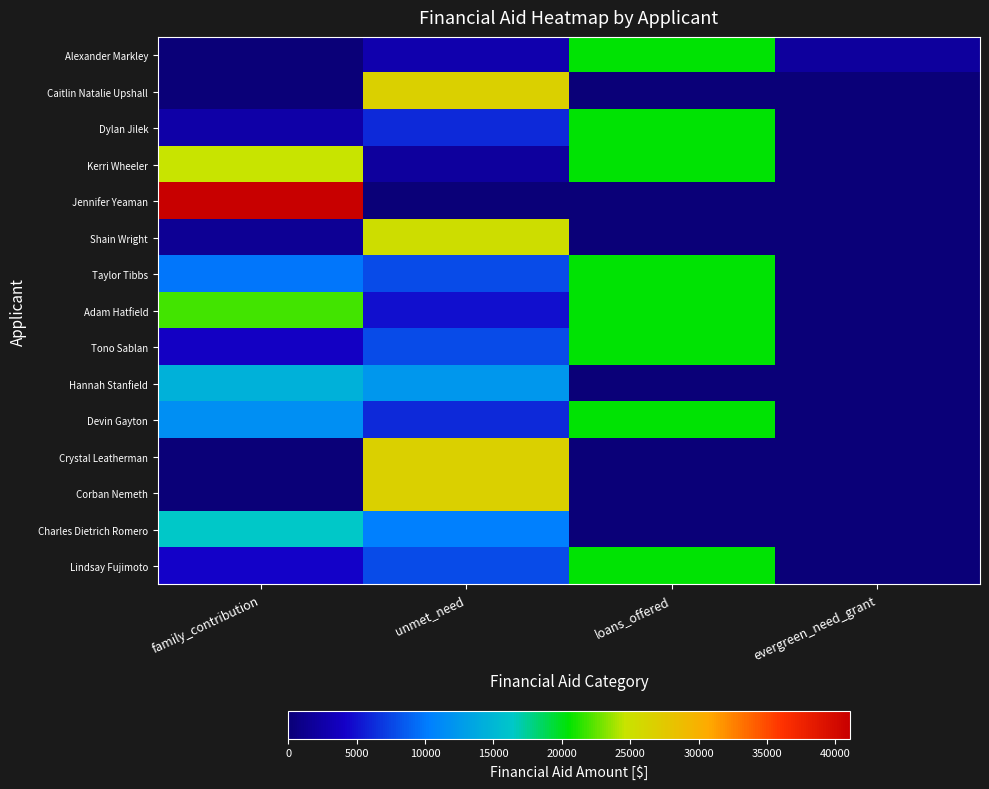

Between family_contribution and loans_offered, which is larger?

loans_offered